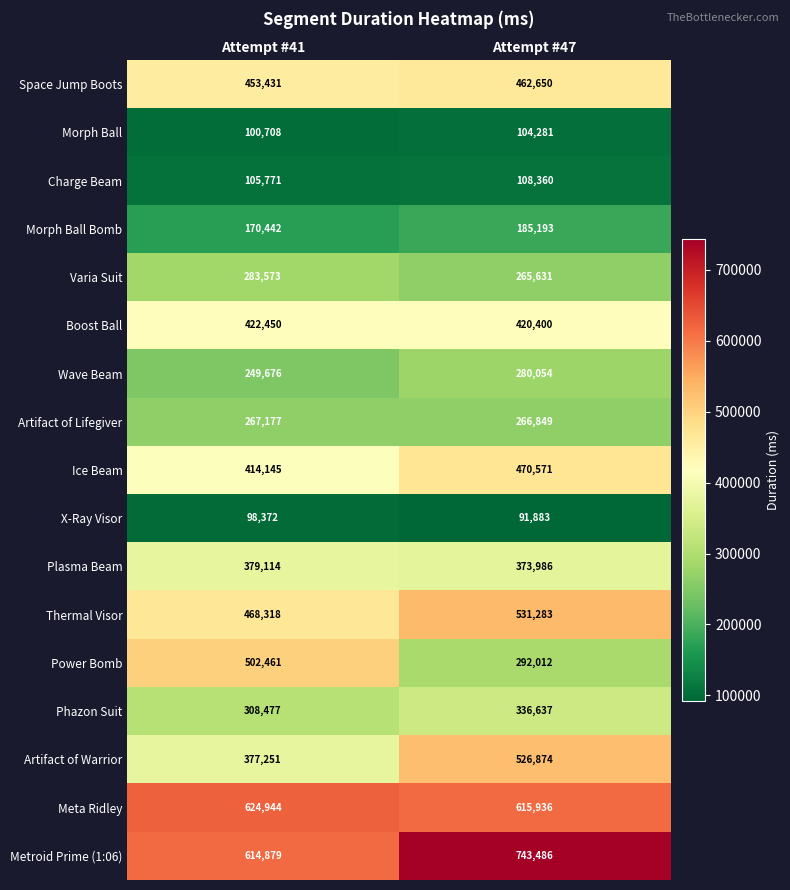

What is the difference between the highest and lowest values at Attempt #41?

526572